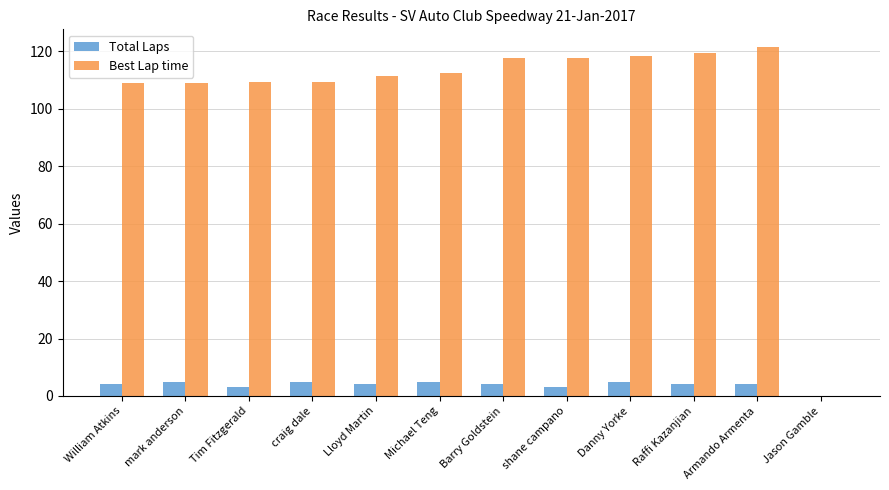

Is it true that Total Laps equals 5.0 at mark anderson?

True